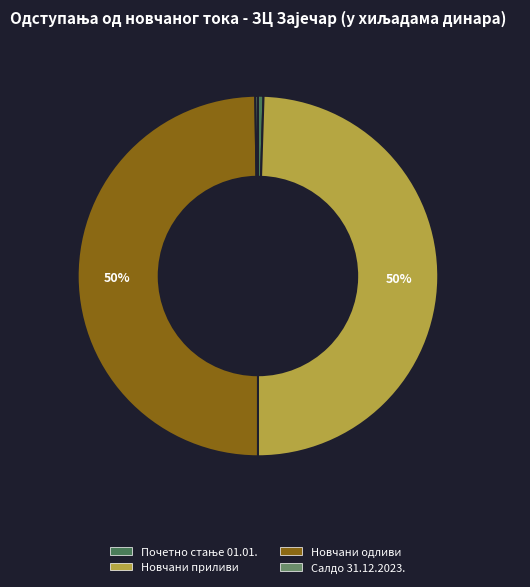

What percentage is the Новчани одливи slice, to the nearest percent?

50%